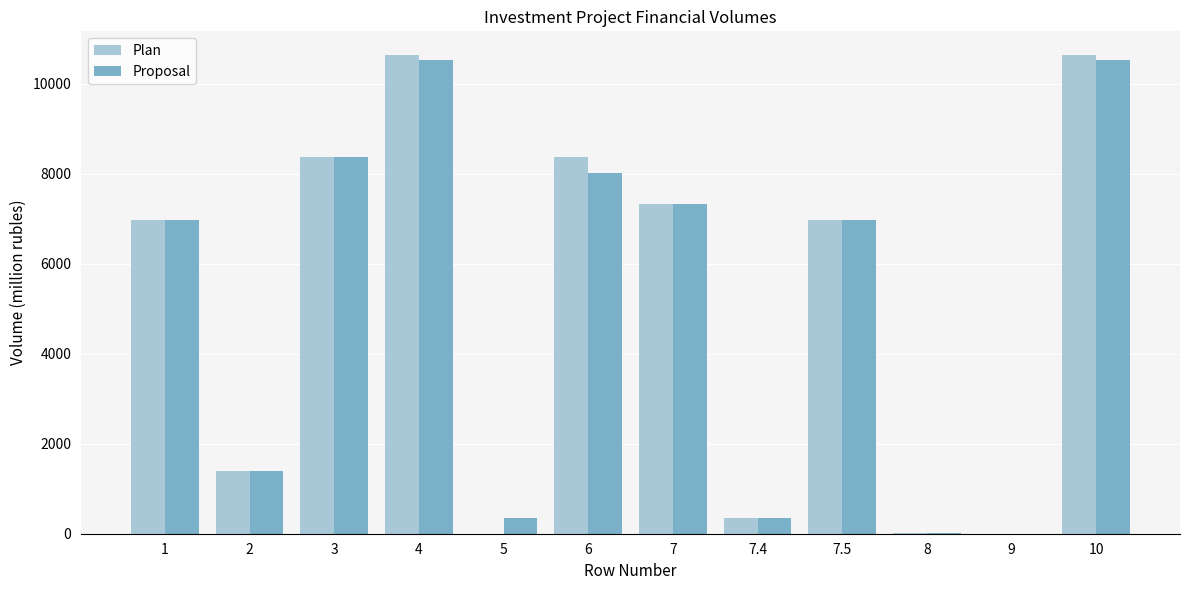

Is the value of Proposal at 8 greater than the value of Plan at 7?

No